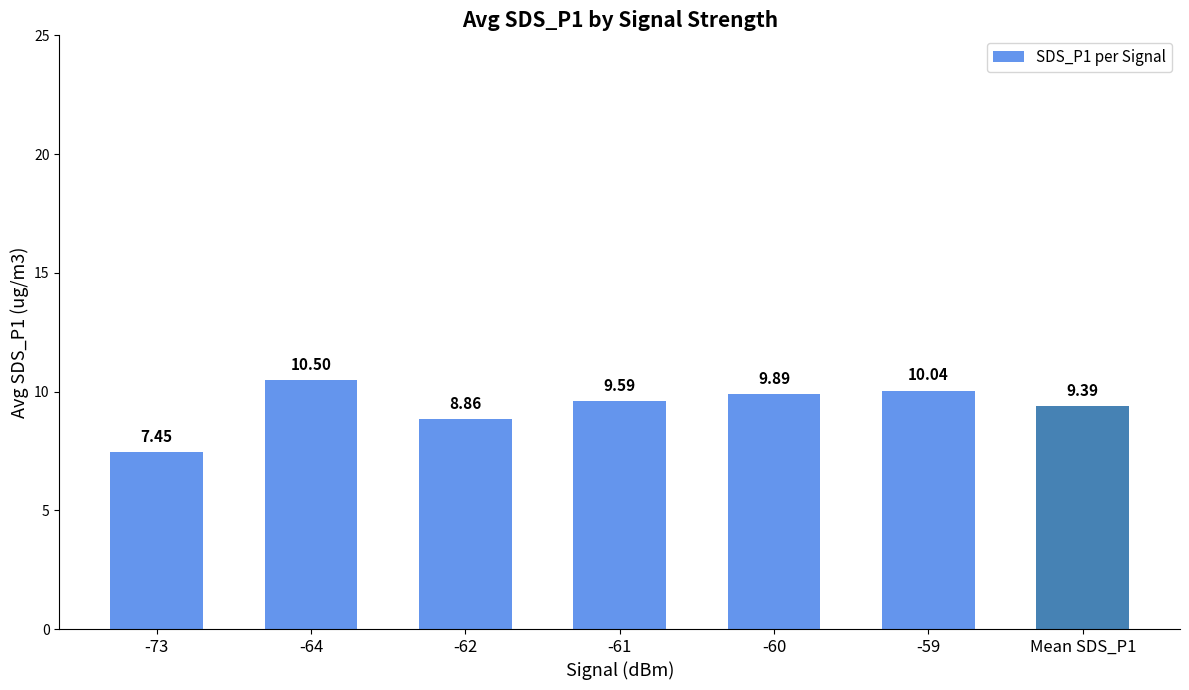

Which category has the lowest value across all series?

-73